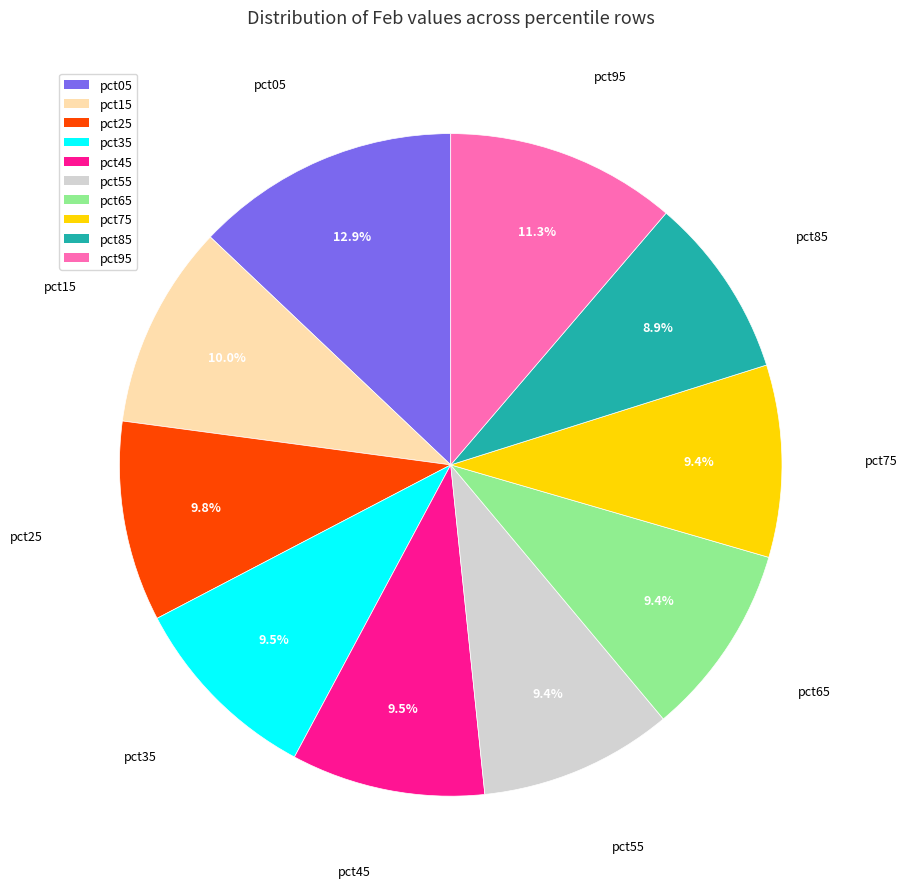

To the nearest percent, what percentage of the pie is pct15?

10%